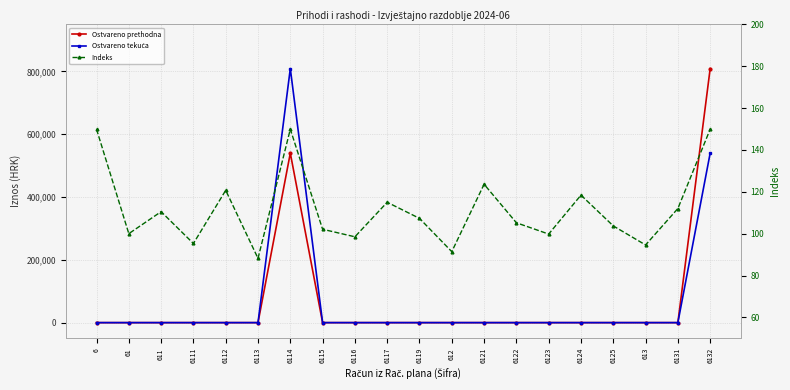

At which category is the sum across all series the highest?

6114